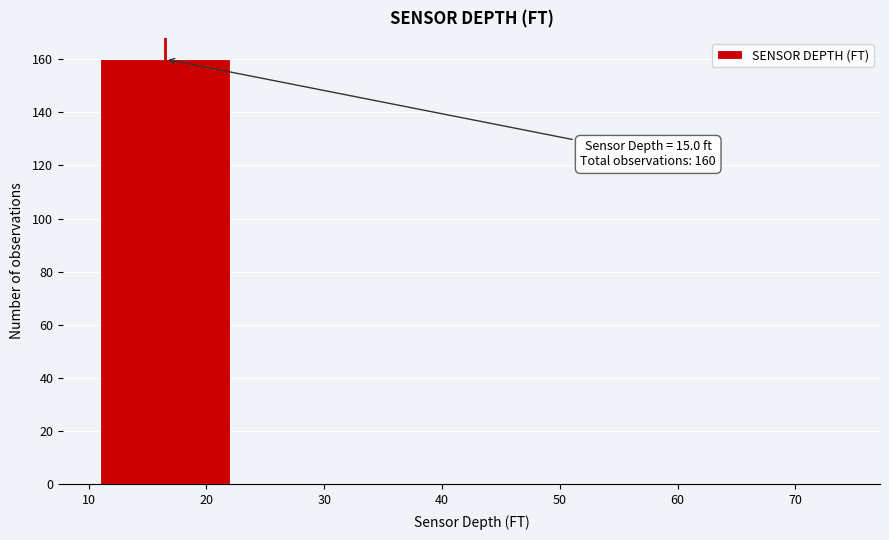

Which range on the x-axis has the tallest bar?

10 to 23